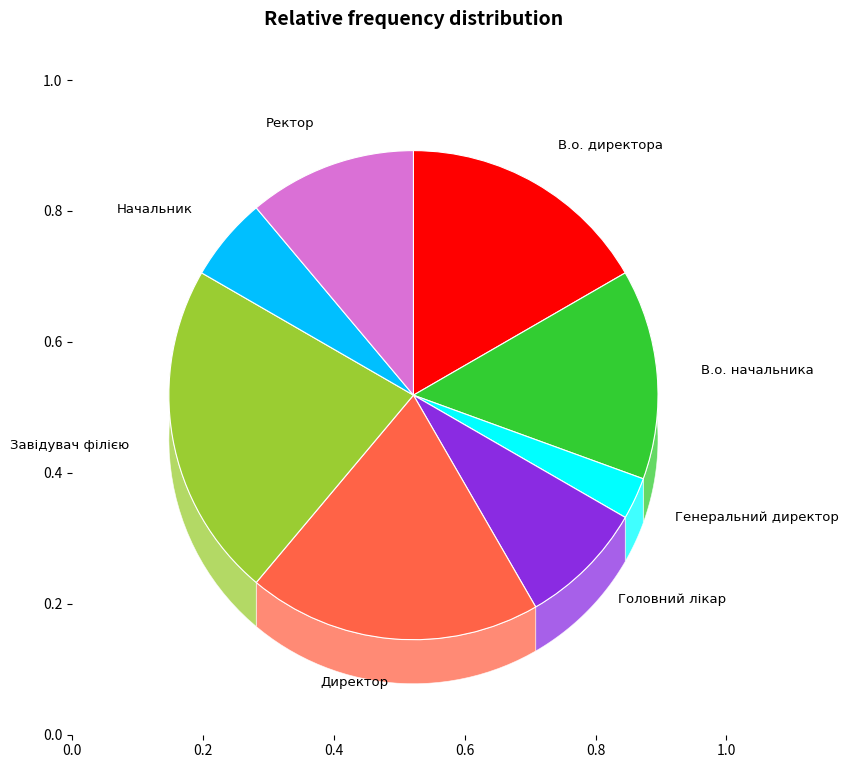

Count the number of slices in the pie.

8